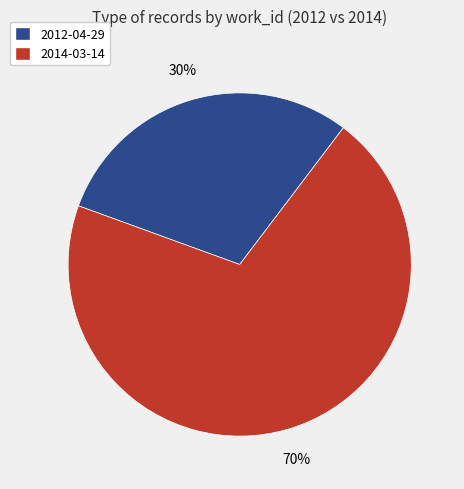

What is the smallest slice in the pie chart?

2012-04-29